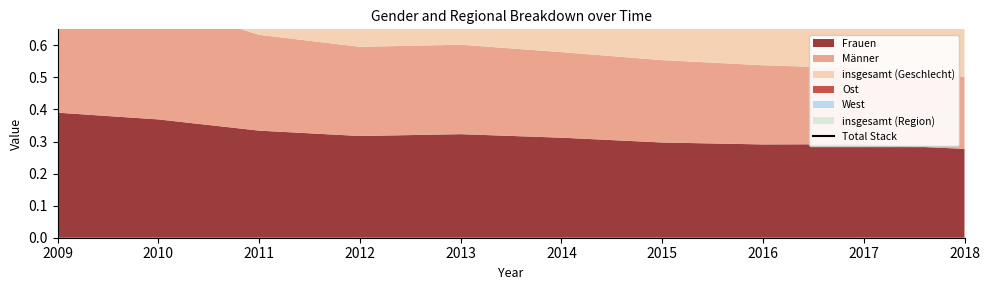

Which has a higher value, 2016 or 2012?

2012